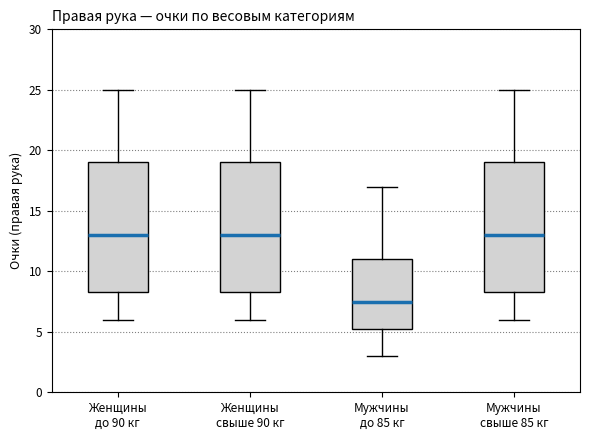

Reading left to right, transcribe this box plot: for each box, give where its median line is, the range the box spans, and where its two whiskers end, as read against the y-axis. The values are not printed on the chart, so give them approximately, as read against the axis.

Женщины до 90 кг: median 13.0, box 8.5 to 19.0, whiskers 6.0 to 25.0
Женщины свыше 90 кг: median 13.0, box 8.5 to 19.0, whiskers 6.0 to 25.0
Мужчины до 85 кг: median 7.5, box 5.5 to 11.0, whiskers 3.0 to 17.0
Мужчины свыше 85 кг: median 13.0, box 8.5 to 19.0, whiskers 6.0 to 25.0